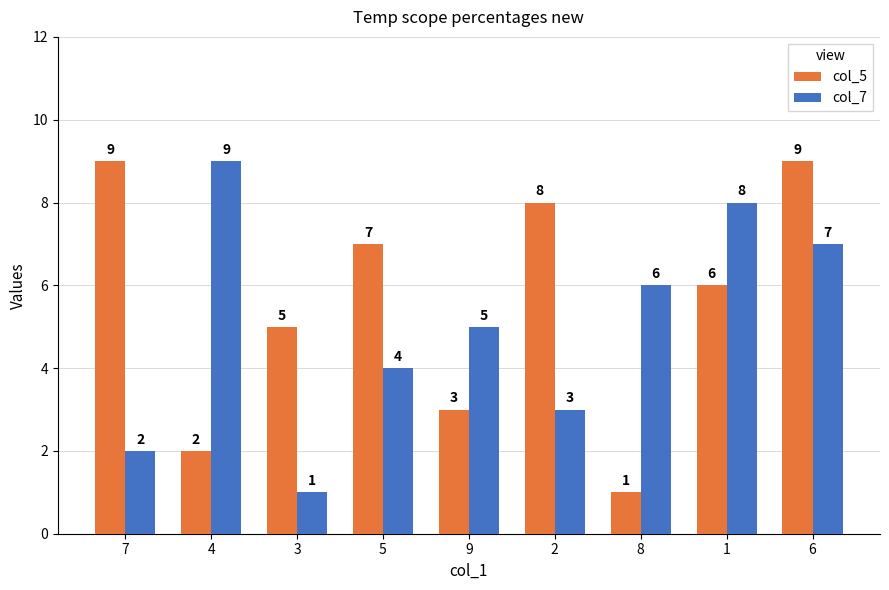

What is the highest value of the col_5 series?

9